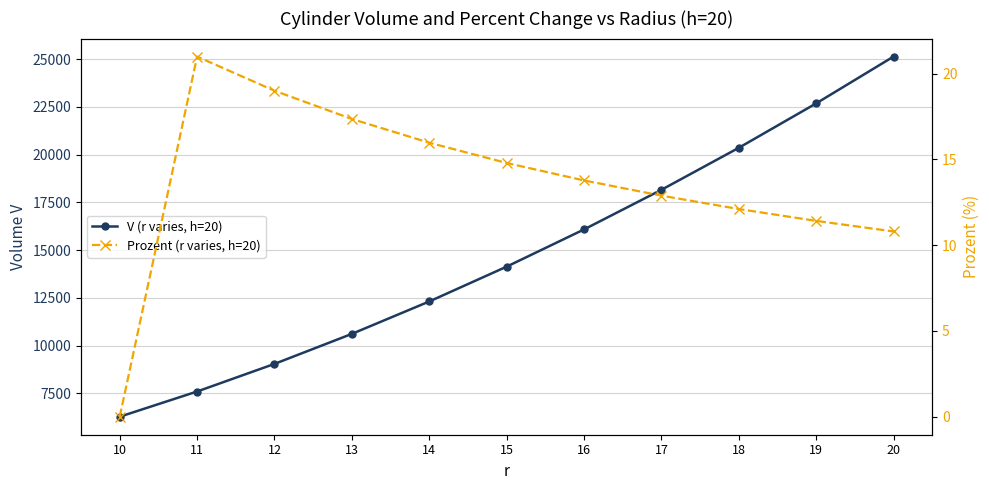

Between 12 and 18, which series saw the biggest shift?

V (r varies, h=20)